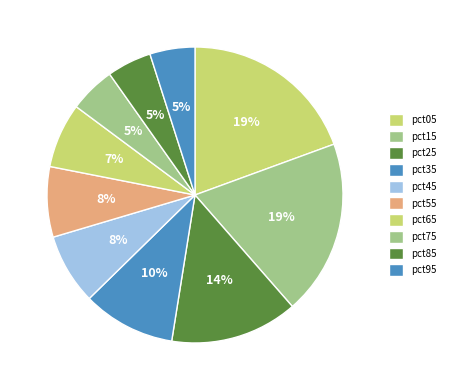

What percentage is the pct95 slice, to the nearest percent?

5%